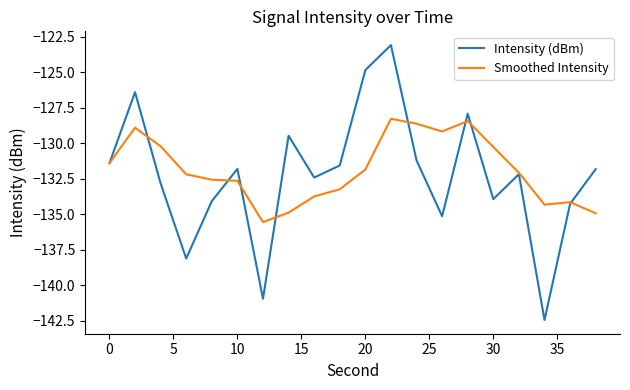

What is the minimum value for Smoothed Intensity?

-135.6